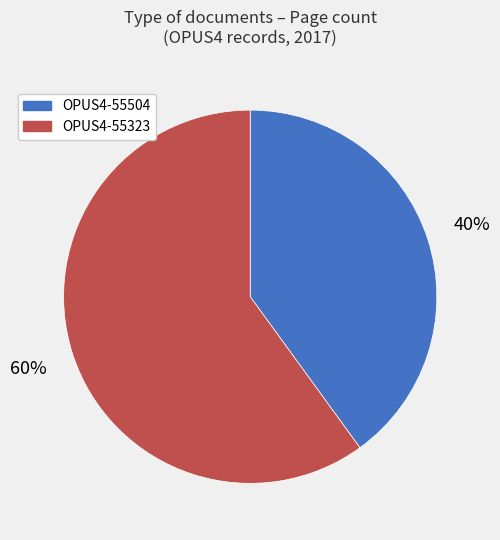

Rank the categories by value from lowest to highest.

OPUS4-55504, OPUS4-55323